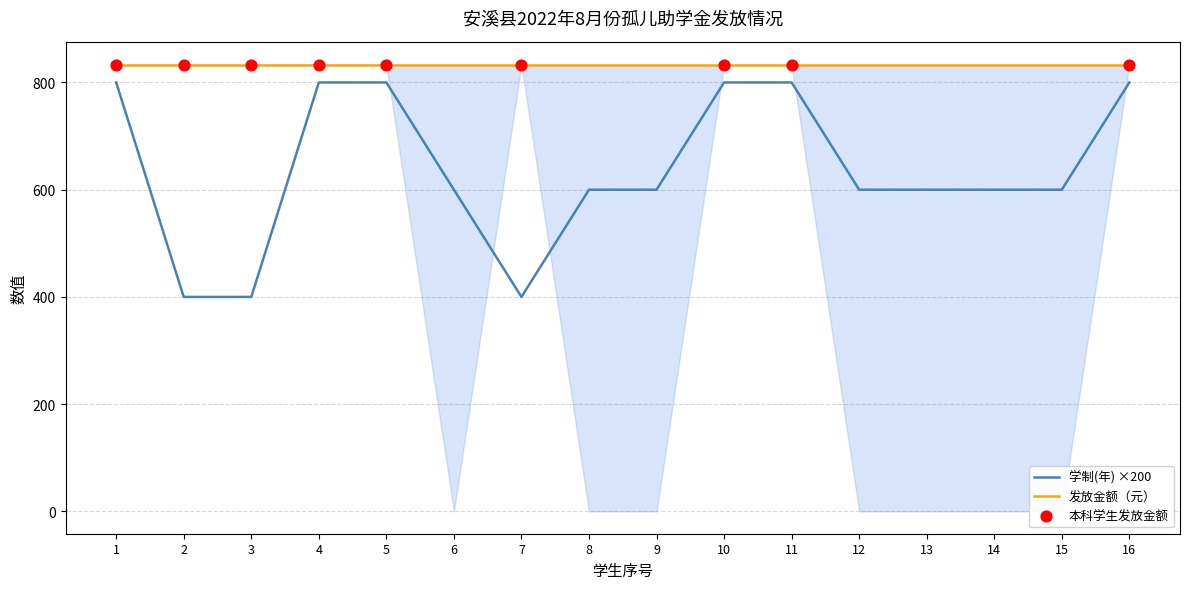

Is the value of 学制(年) ×200 at 15 greater than the value of 发放金额（元） at 11?

No